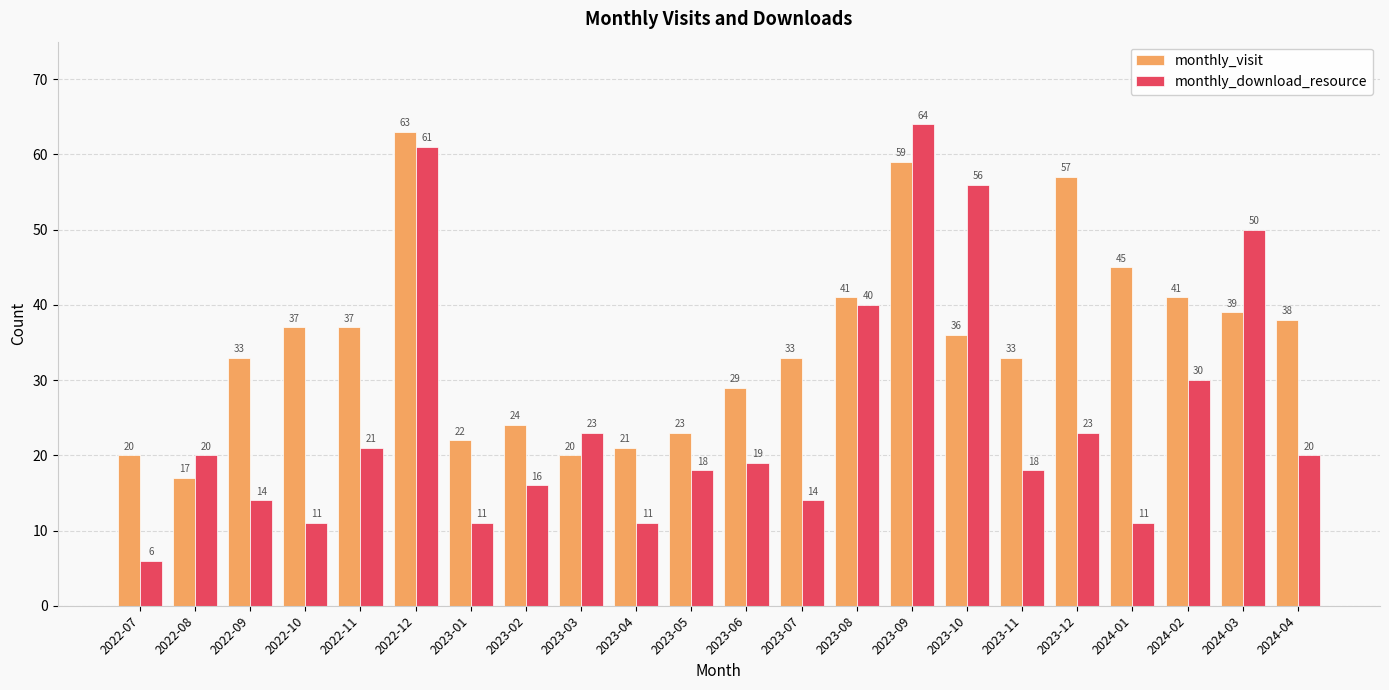

Is the value of monthly_visit at 2023-01 greater than the value of monthly_download_resource at 2023-08?

No